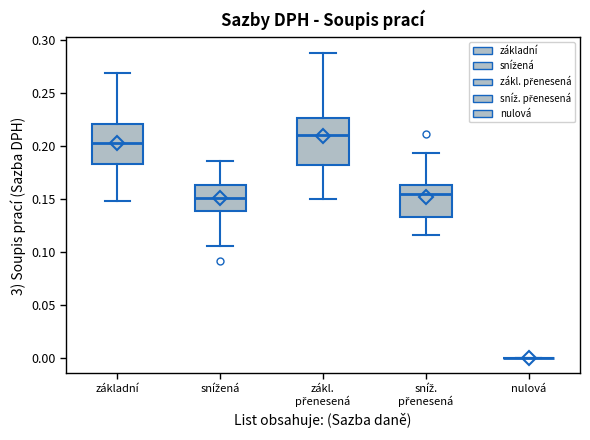

Where does the upper whisker of the box for snížená end on the y-axis? The values are not printed on the chart, so give them approximately, as read against the axis.

0.185